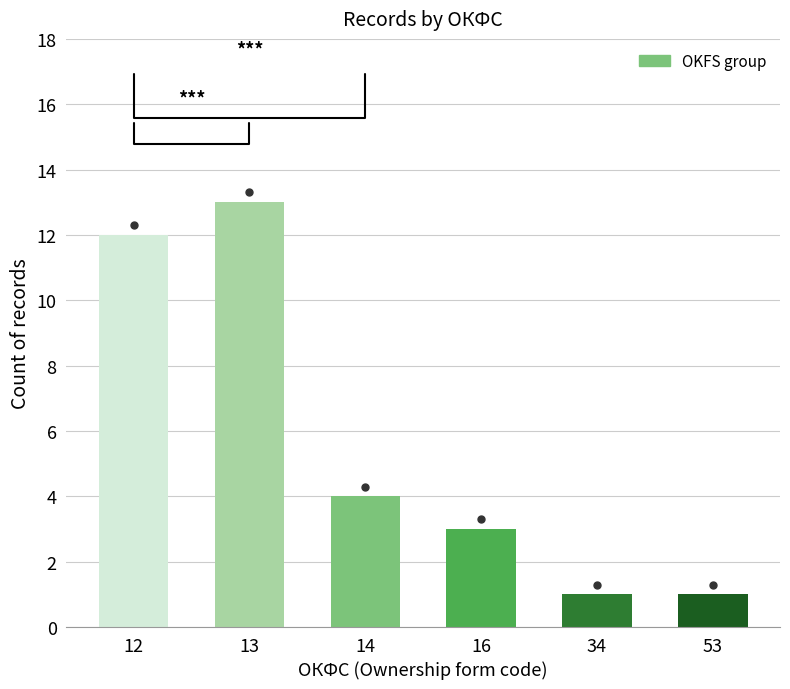

What is the sum of the values at 53 and 16?

4